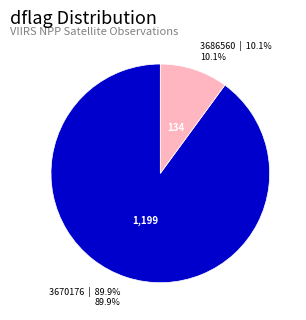

Which has a higher value, 3686560 or 3670176?

3670176